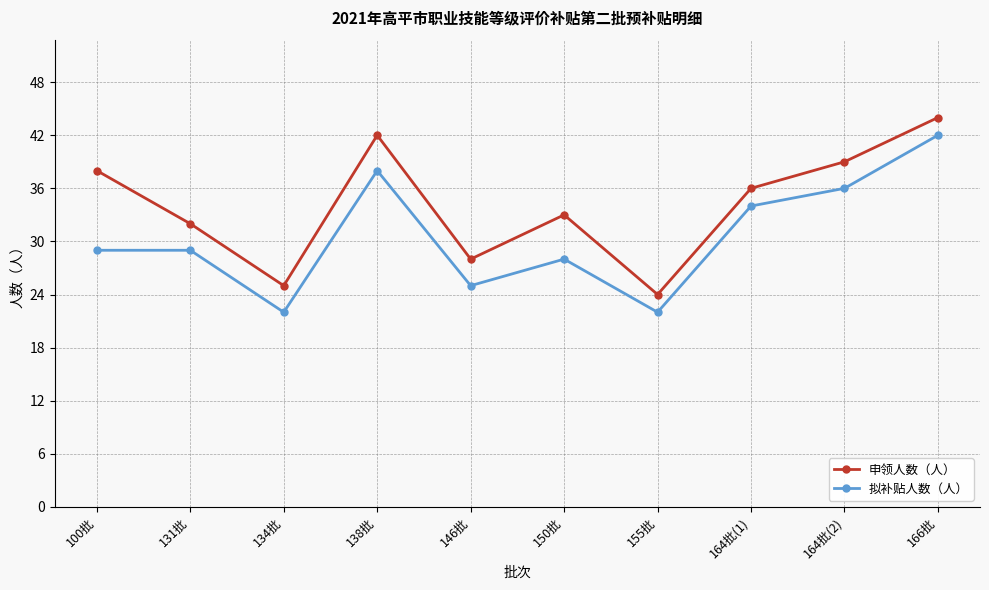

How many lines are shown in the chart?

2